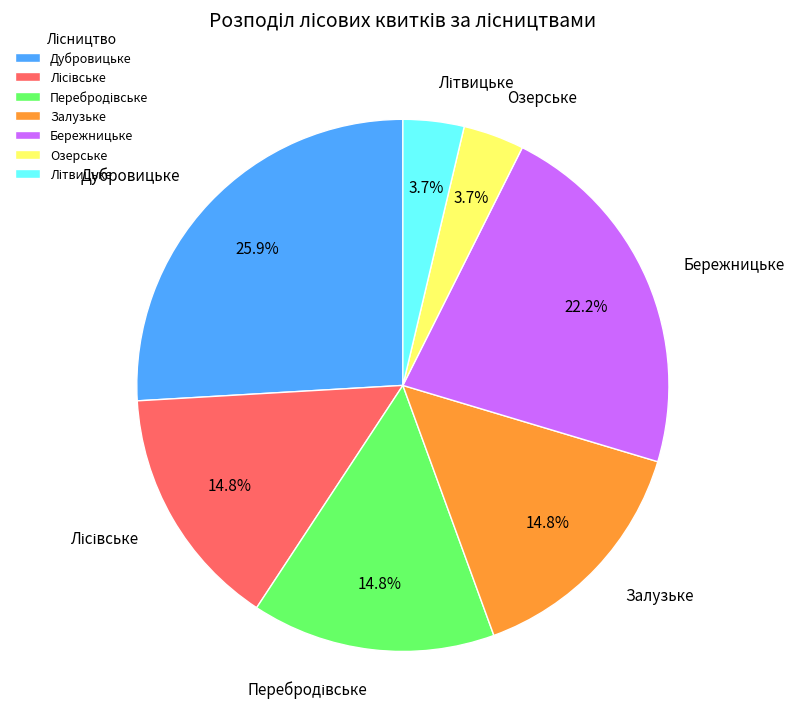

What is the largest slice in the pie chart?

Дубровицьке